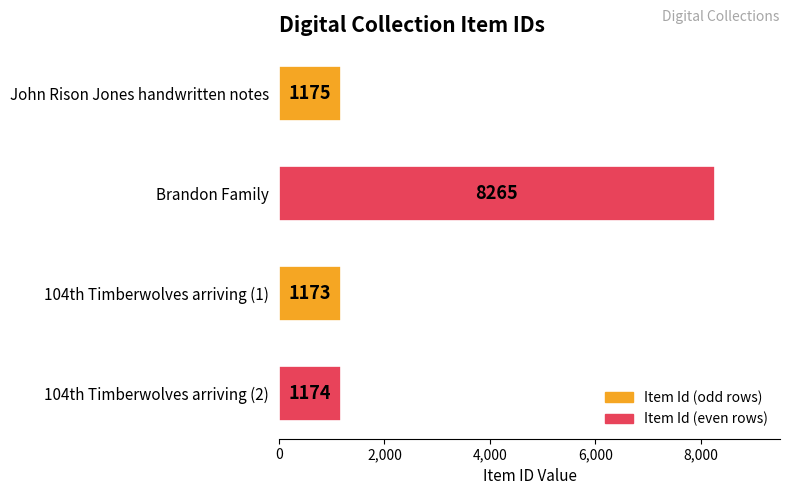

What is the label of the 4th bar from the bottom?

John Rison Jones handwritten notes